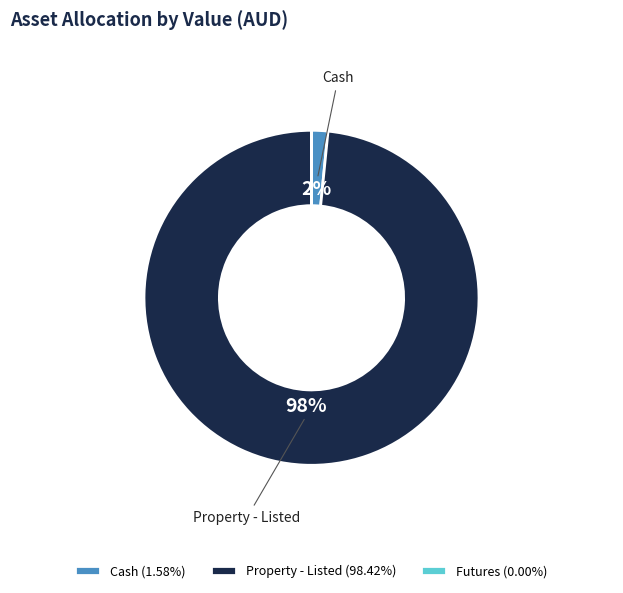

To the nearest percent, what is the average slice percentage?

33%